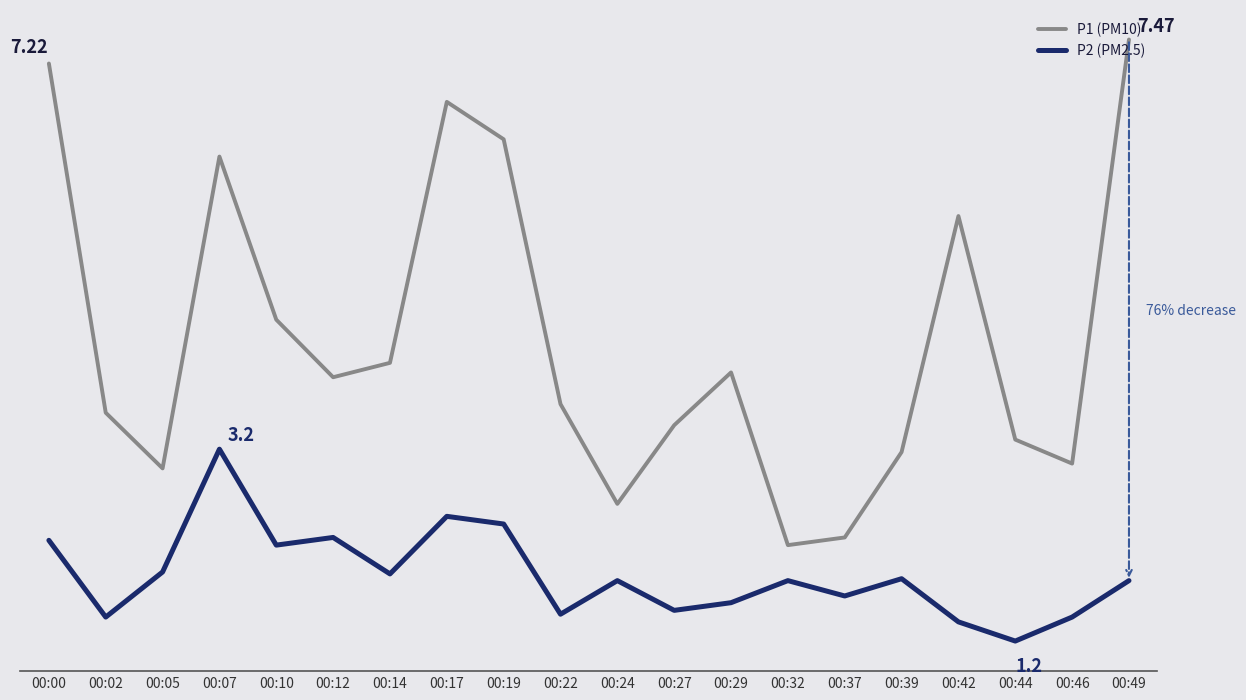

The P2 (PM2.5) series shows 1.4 at 00:42. True or false?

True